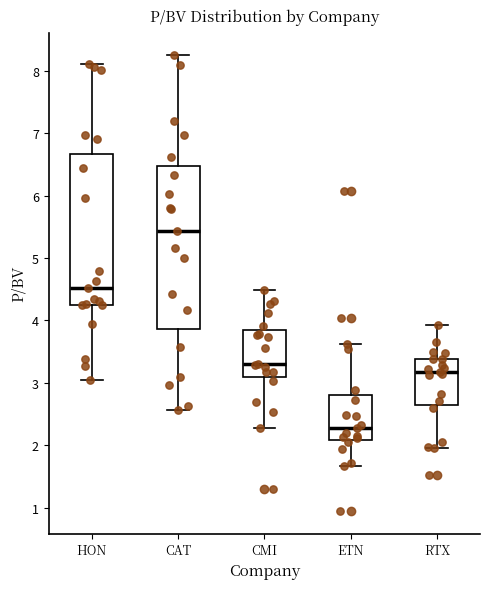

Reading left to right, transcribe this box plot: for each box, give where its median line is, the range the box spans, and where its two whiskers end, as read against the y-axis. The values are not printed on the chart, so give them approximately, as read against the axis.

HON: median 4.5, box 4.2 to 6.7, whiskers 3.1 to 8.1
CAT: median 5.4, box 3.9 to 6.5, whiskers 2.6 to 8.3
CMI: median 3.3, box 3.1 to 3.9, whiskers 2.3 to 4.5
ETN: median 2.3, box 2.1 to 2.8, whiskers 1.7 to 3.6
RTX: median 3.2, box 2.7 to 3.4, whiskers 2.0 to 3.9